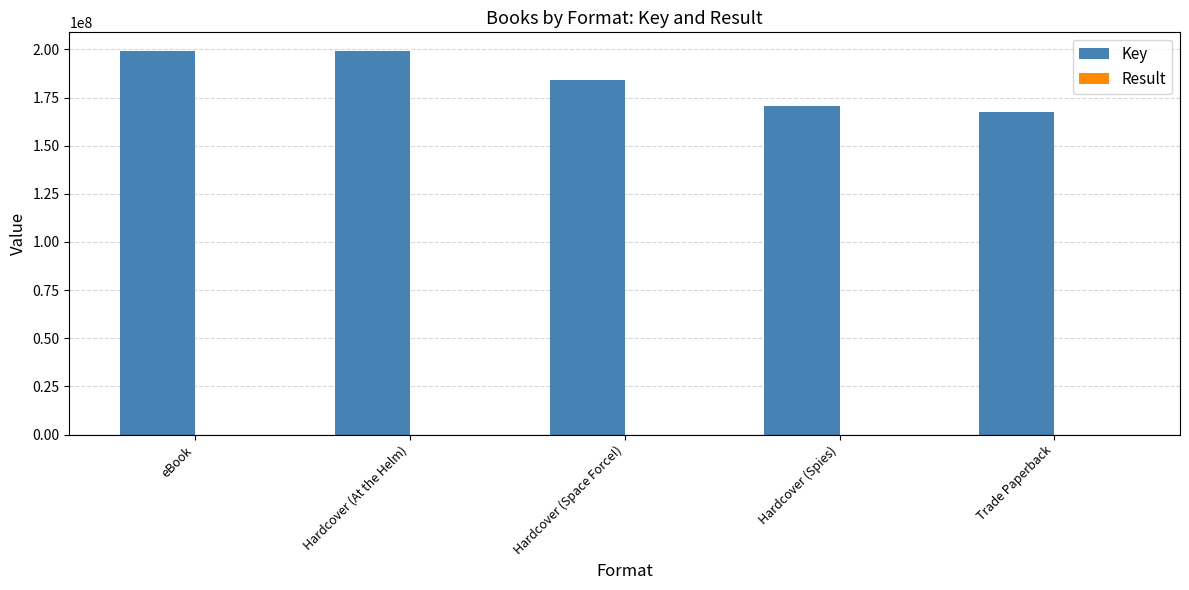

The Key series shows 259476102 at Trade Paperback. True or false?

False